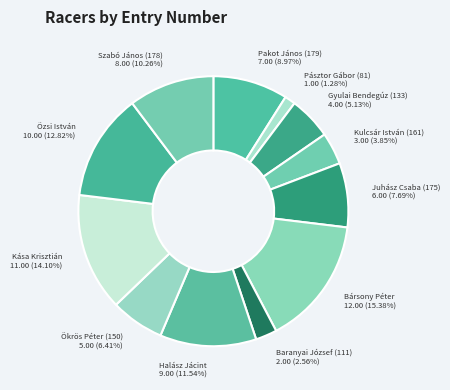

To the nearest percent, what is the difference between the Szabó János (178) and Bársony Péter slice percentages?

5%